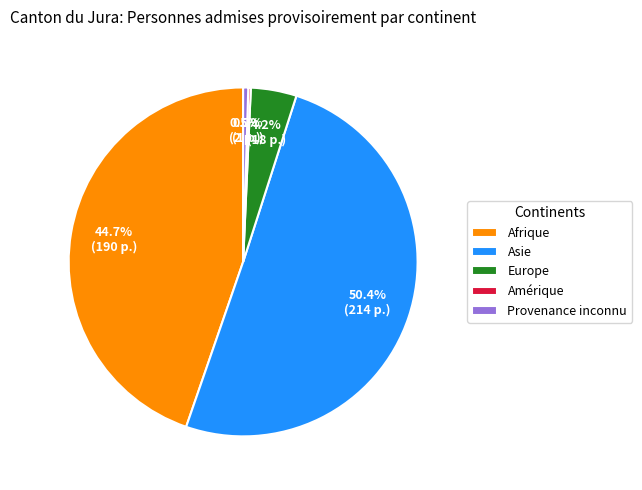

Between Asie and Europe, which is larger?

Asie